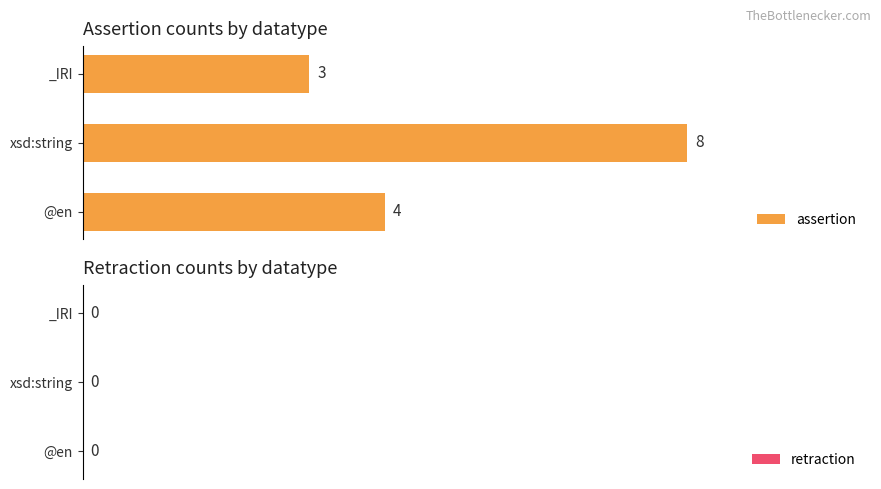

What is the ratio of the value at _IRI to the value at xsd:string?

0.4